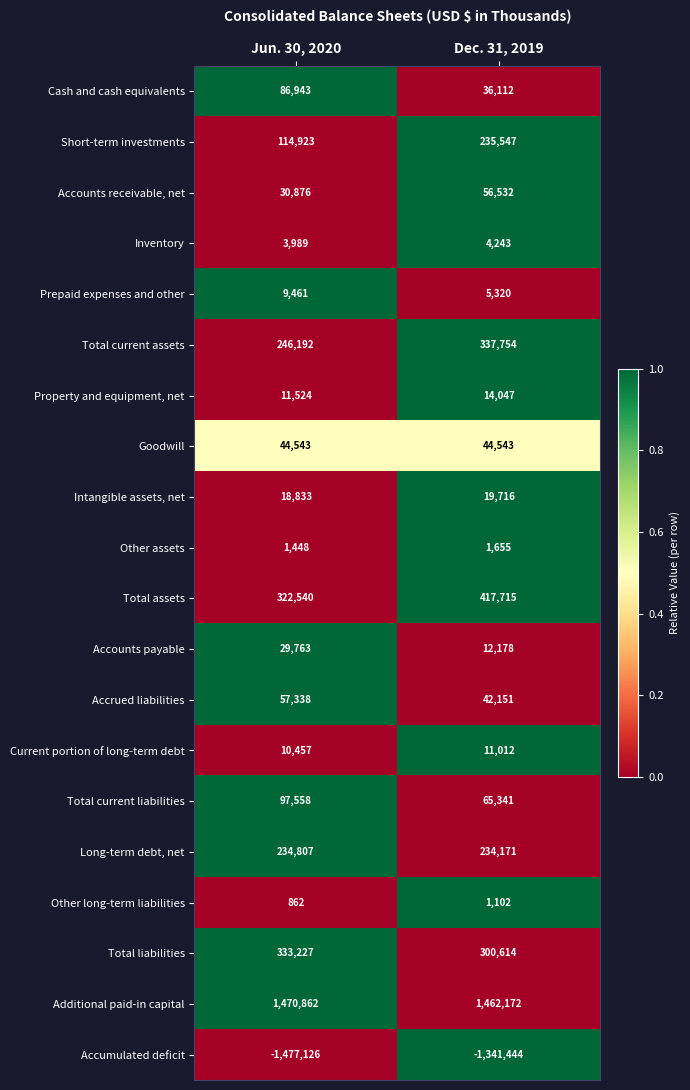

At which category is the sum across all series the highest?

Dec. 31, 2019